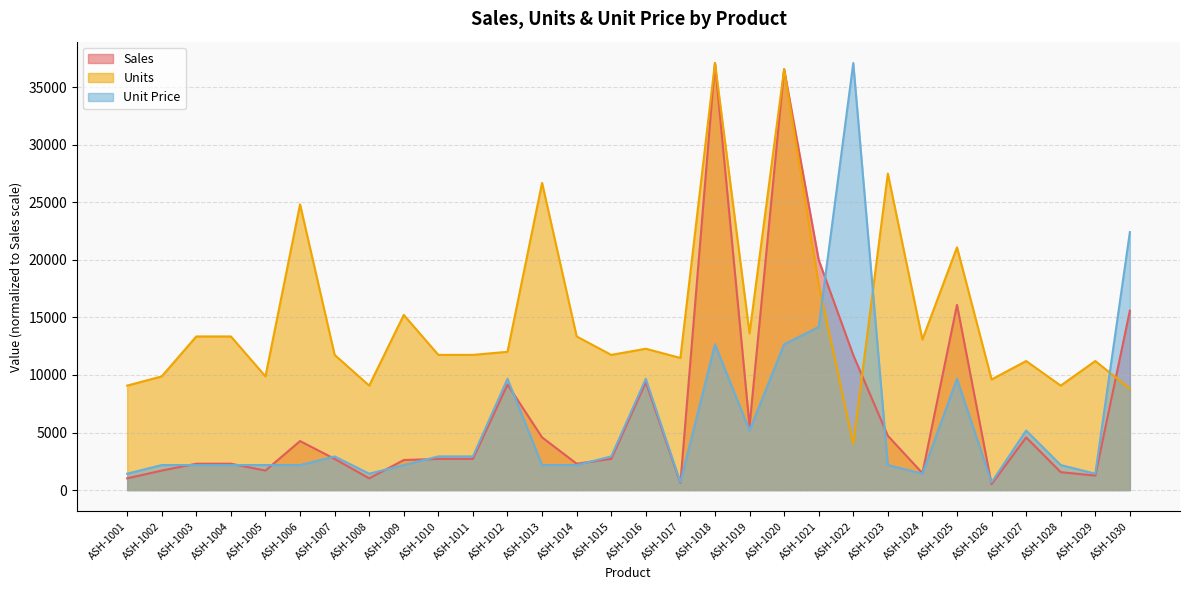

At how many categories does at least one series exceed 18662?

9